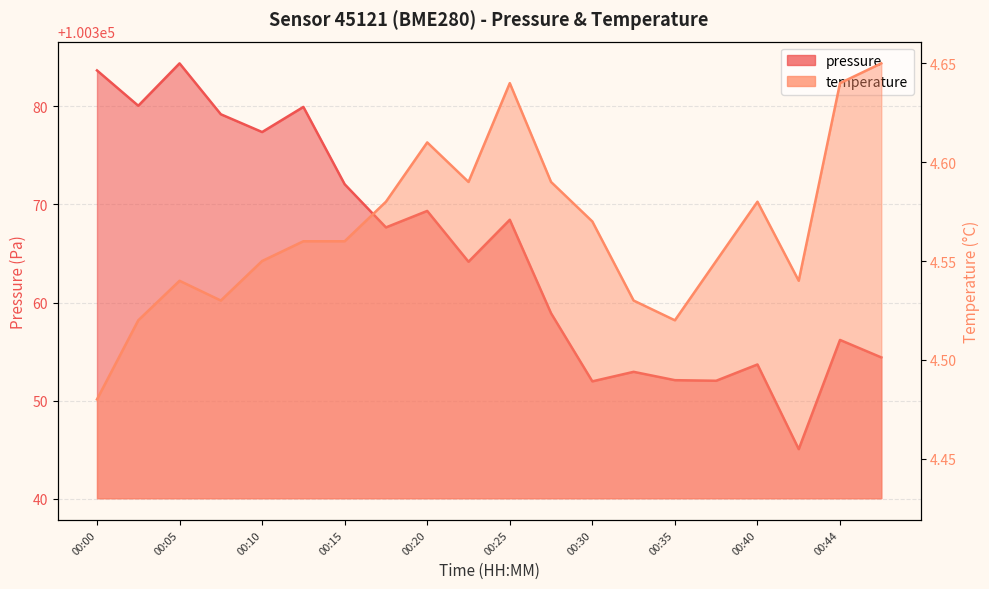

List the series in order of their peak value, highest first.

pressure, temperature